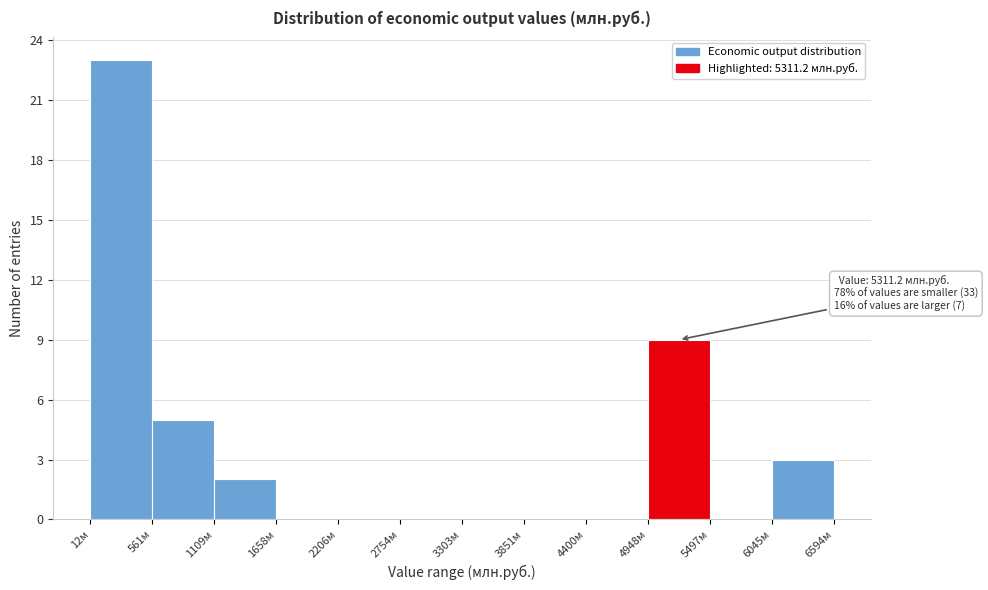

Which range on the x-axis has the tallest bar?

0 to 600